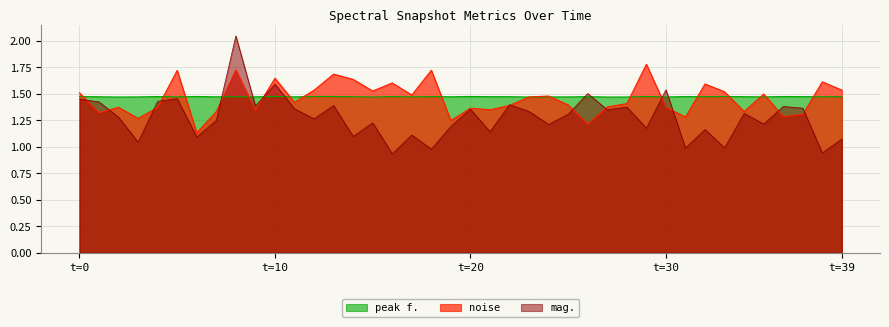

At how many categories does at least one series exceed 1?

40